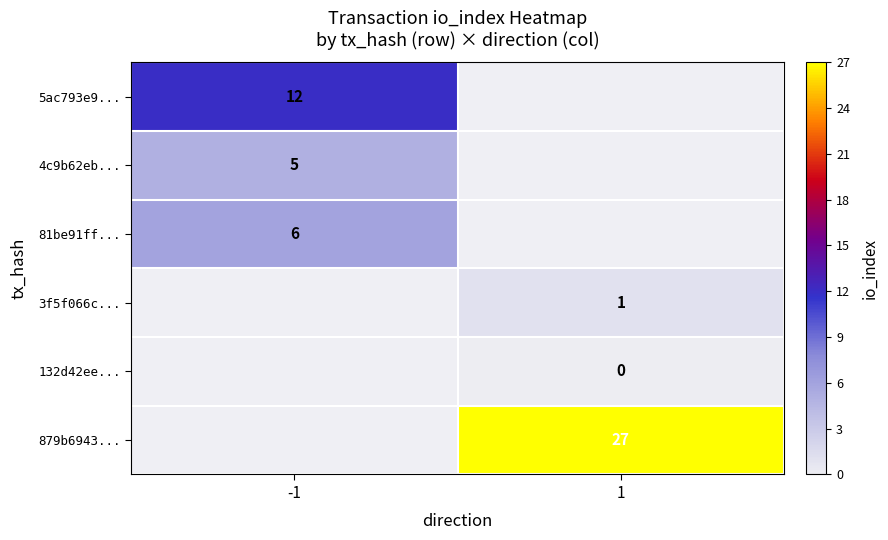

The 879b6943... series shows 9 at 1. True or false?

False